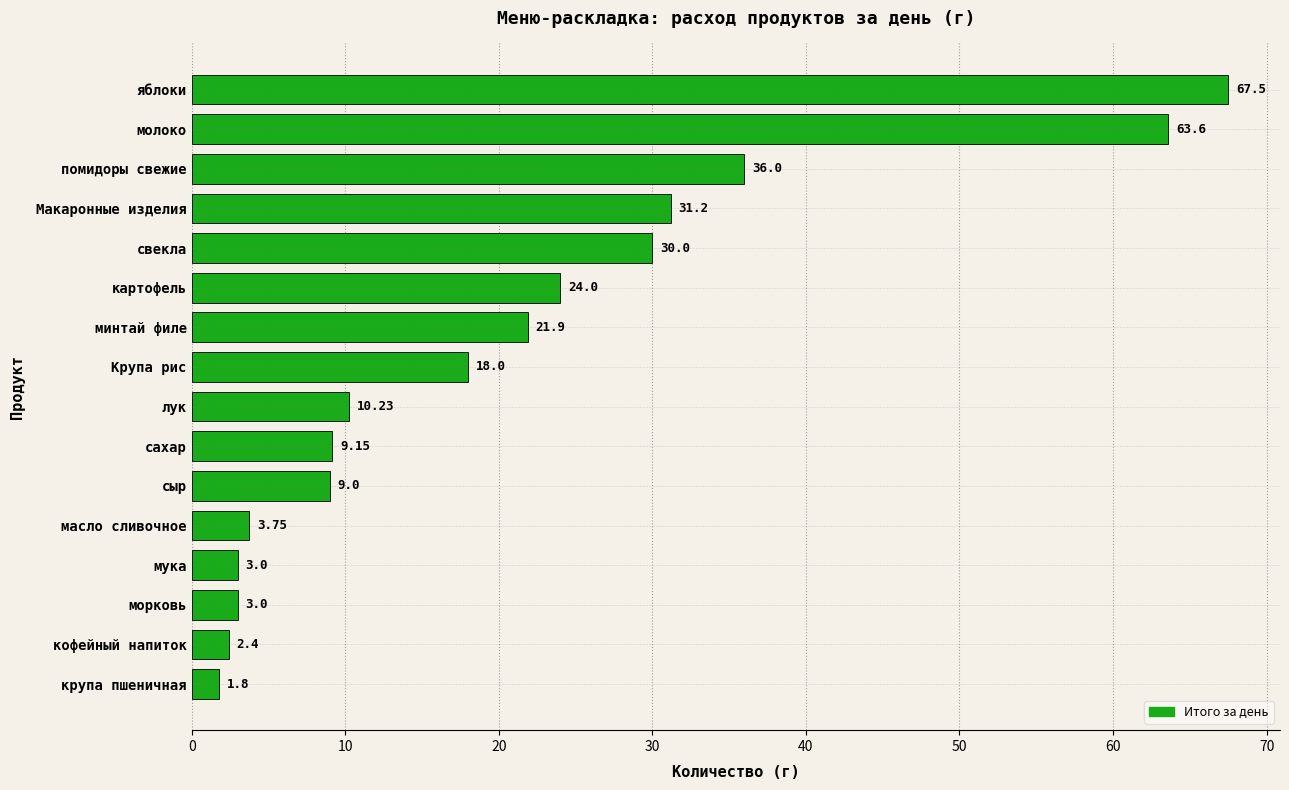

Which category has the highest value across all series?

яблоки